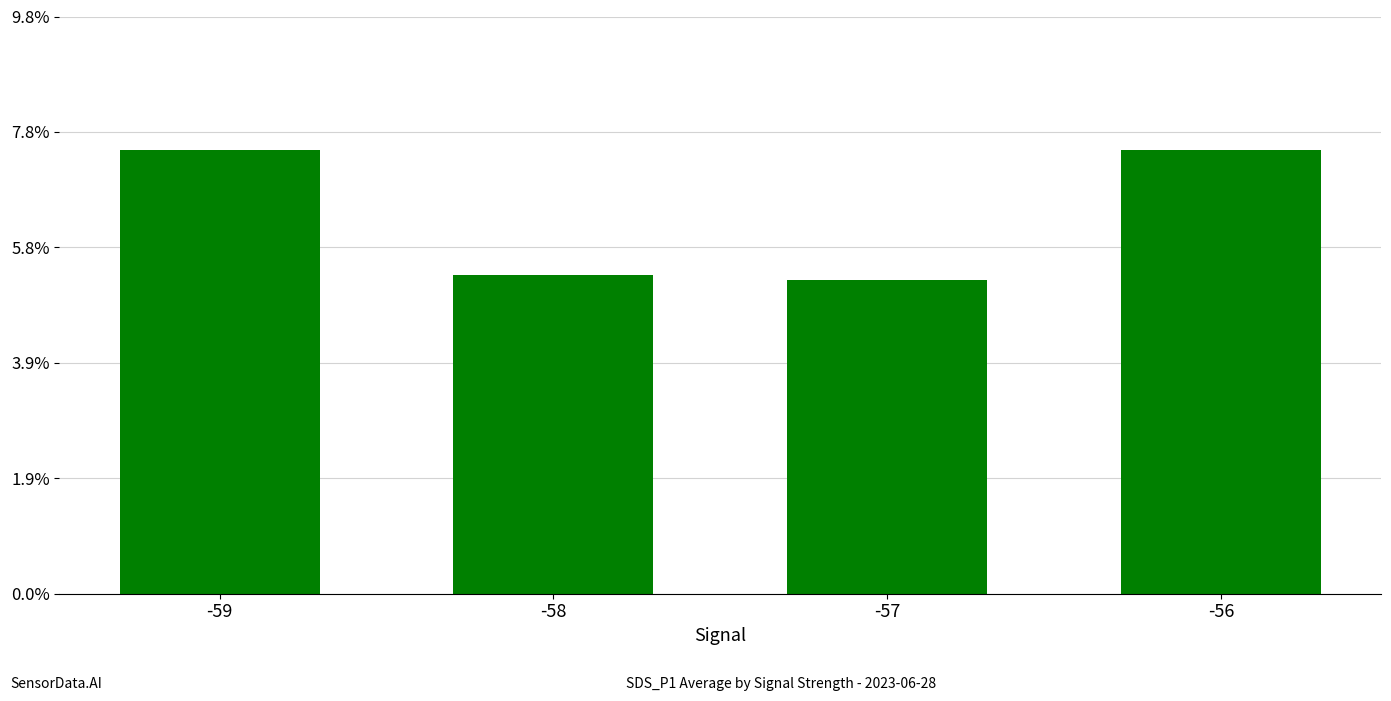

Count the values in the range 5 to 7.

2